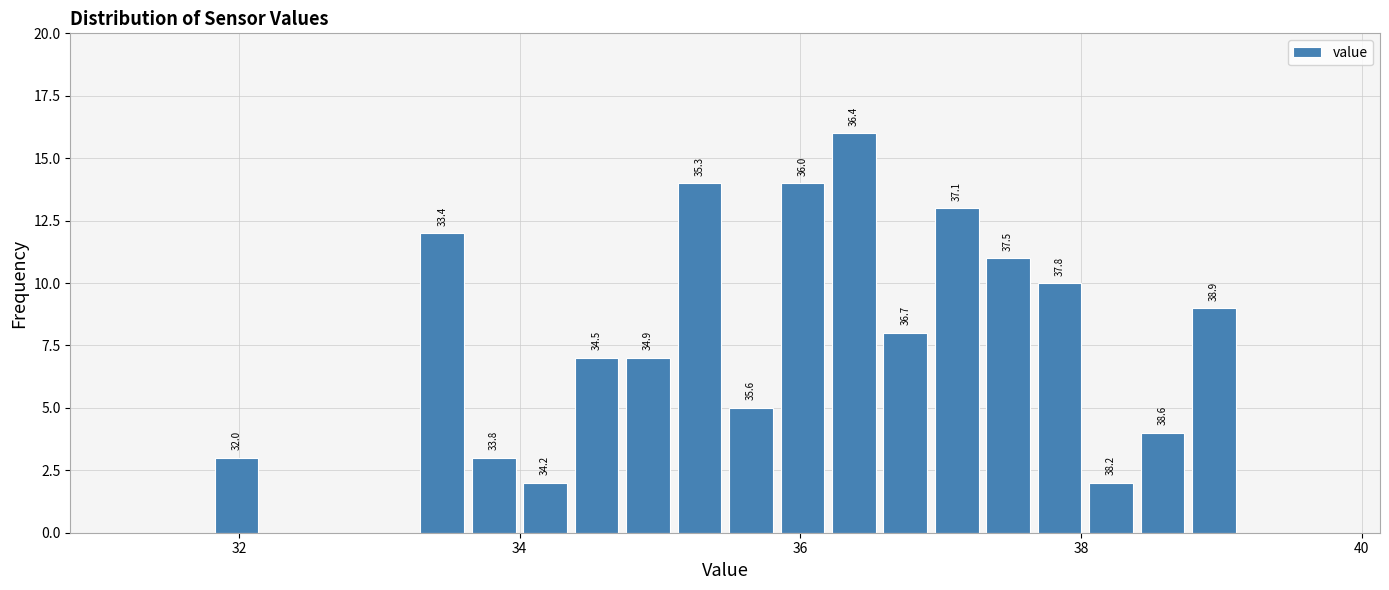

Around what value on the x-axis is the tallest bar? Give the approximate position of its centre, as read against the axis.

36.4